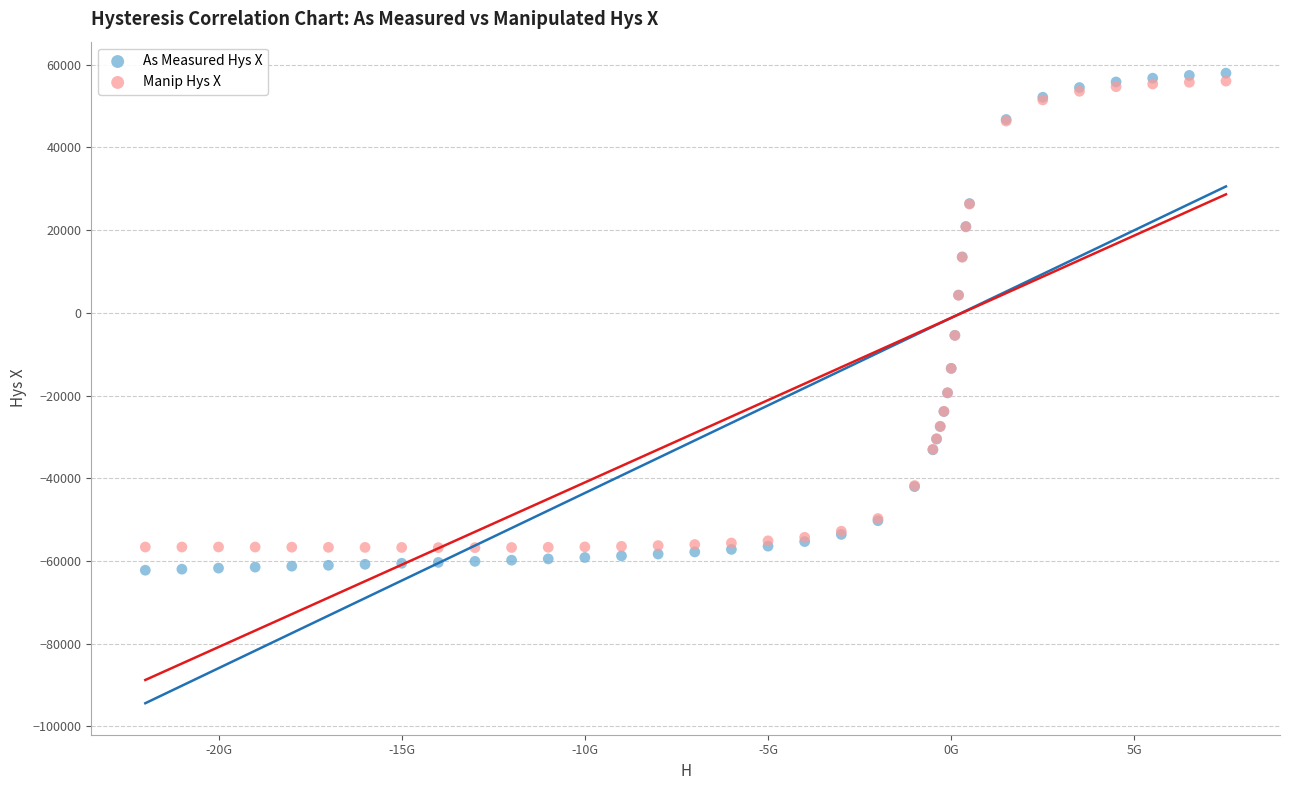

What is the X range (max minus min) for the scatter plot?

29498803000.0